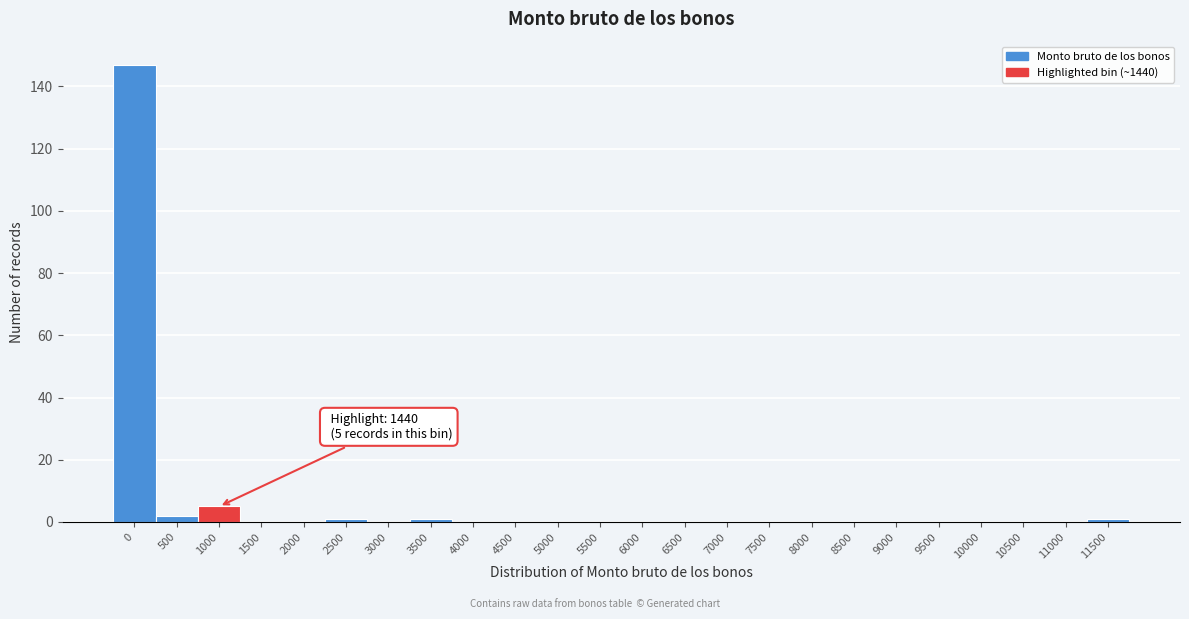

Reading right to left, list all the values displayed in this chart.

11500=1	11000=0	10500=0	10000=0	9500=0	9000=0	8500=0	8000=0	7500=0	7000=0	6500=0	6000=0	5500=0	5000=0	4500=0	4000=0	3500=1	3000=0	2500=1	2000=0	1500=0	1000=5	500=2	0=147